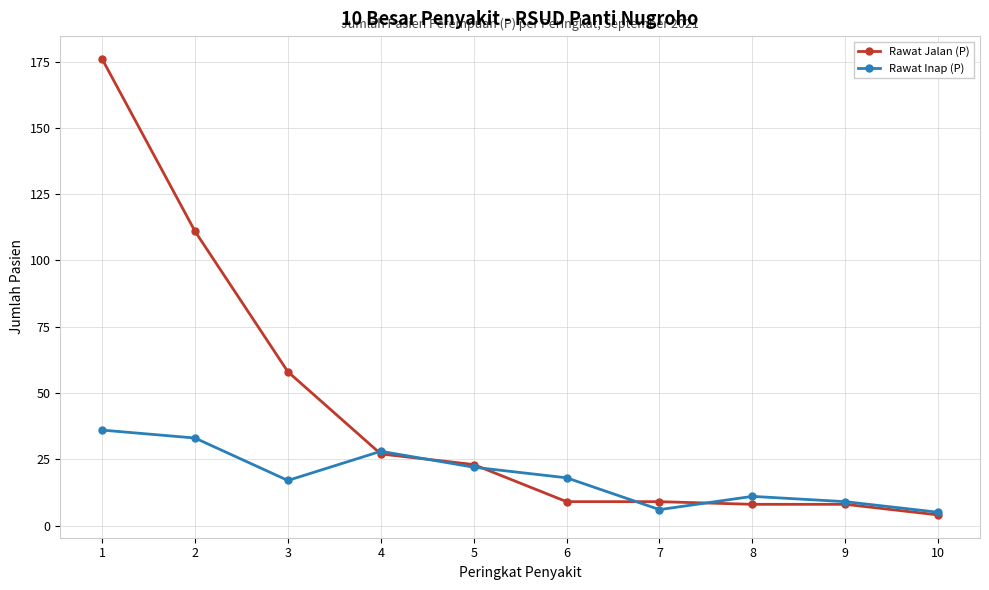

The Rawat Jalan (P) series shows 4 at 10. True or false?

True